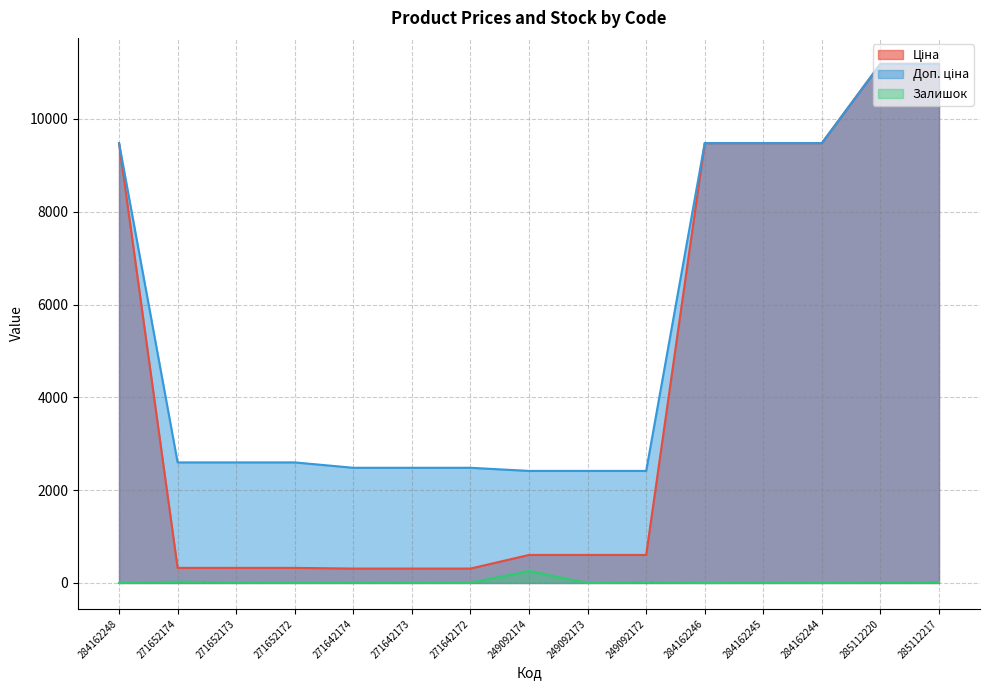

The Ціна series shows 510.0 at 271642174. True or false?

False